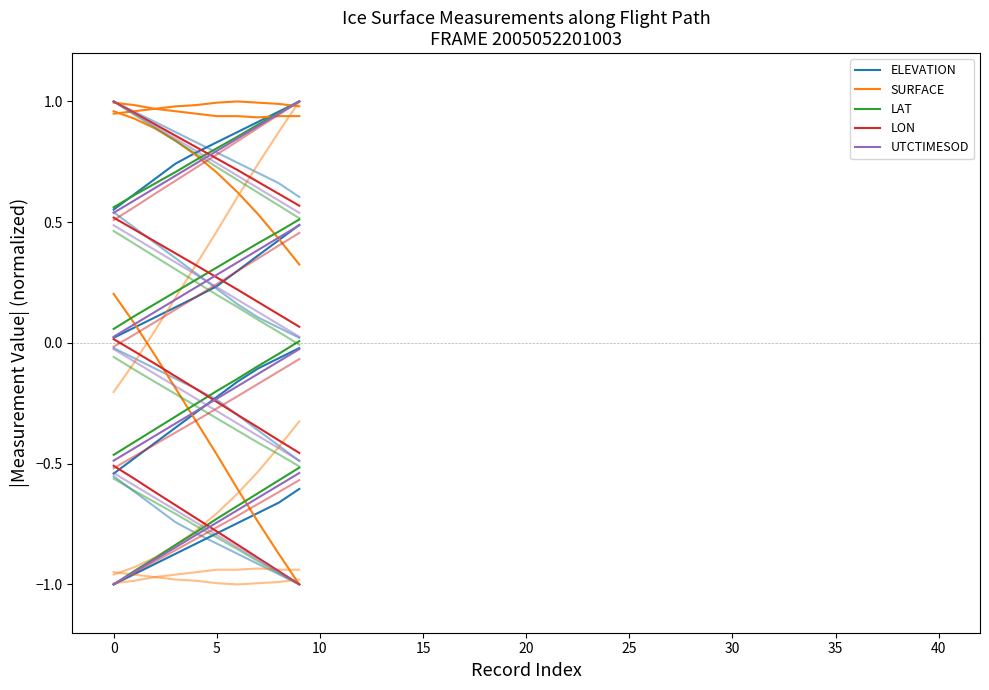

What are all the series names shown in the legend?

ELEVATION, SURFACE, LAT, LON, UTCTIMESOD